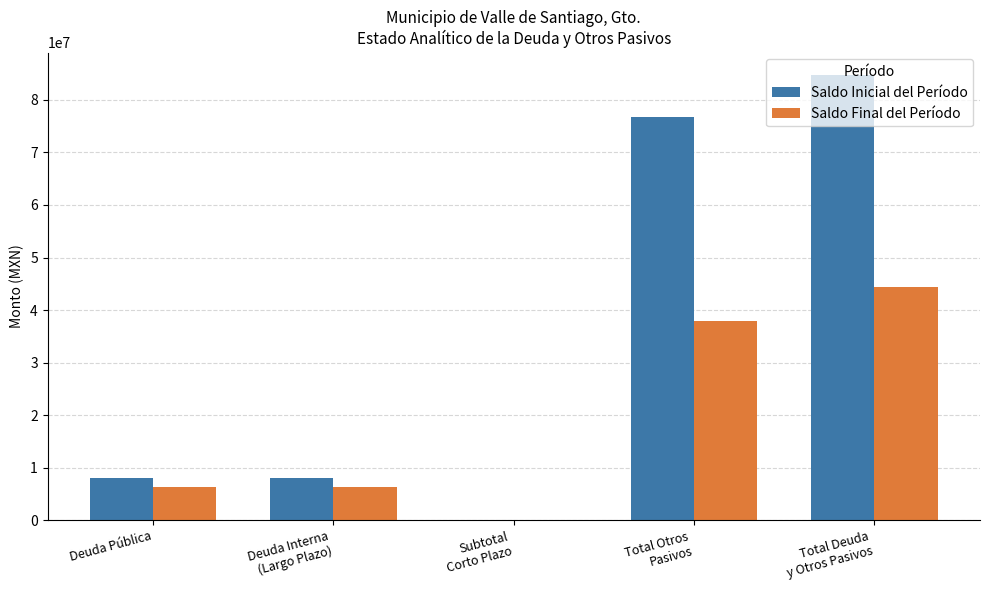

The Saldo Inicial del Período series shows 8035714.4 at Deuda Pública. True or false?

True